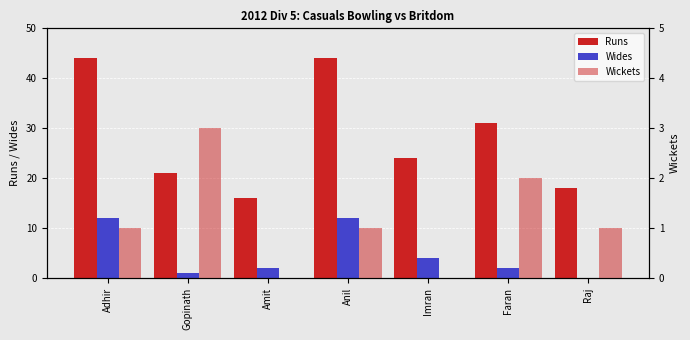

Rank the series by their maximum value, from lowest to highest.

Wickets, Wides, Runs